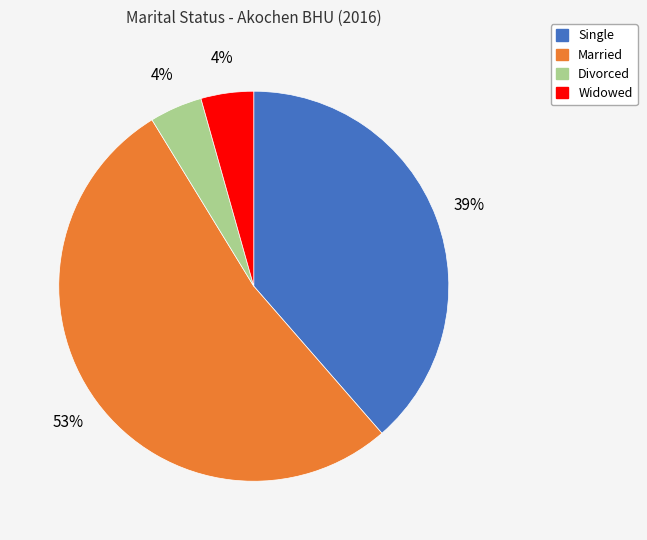

What is the ratio of the value at Divorced to the value at Widowed?

1.0